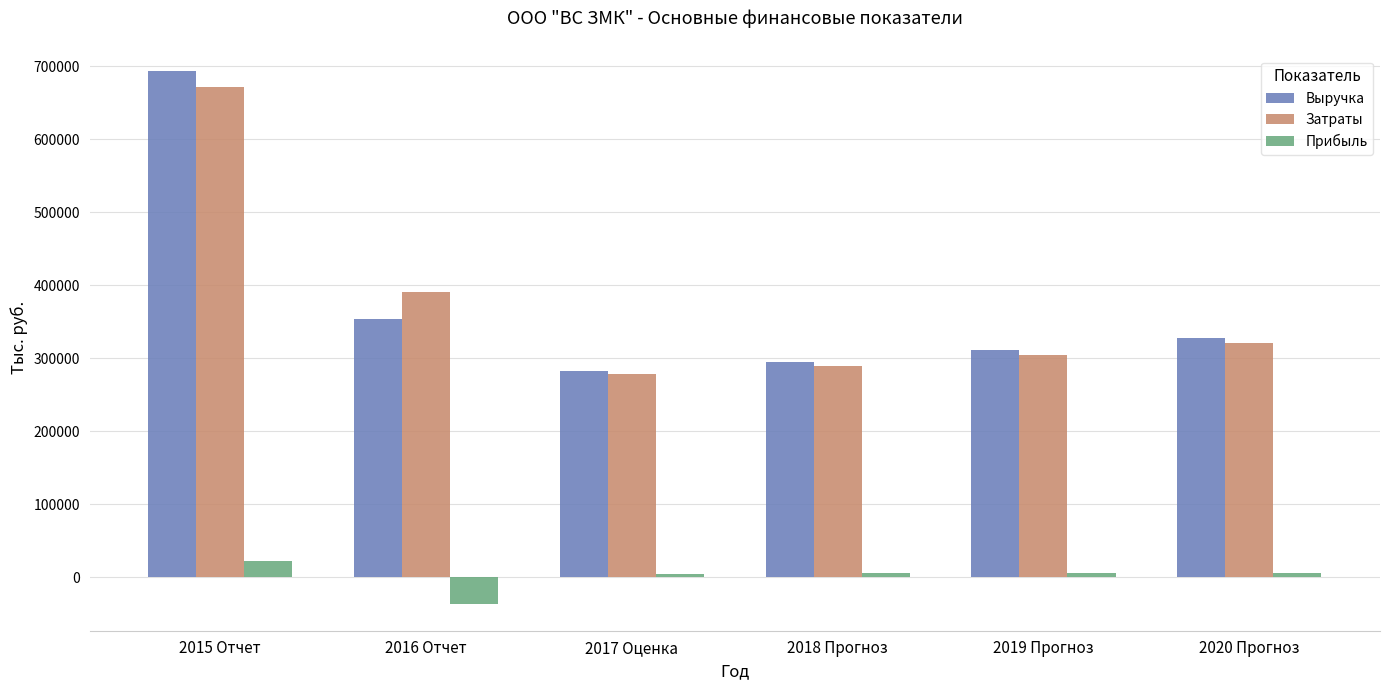

Read the Выручка value at 2020 Прогноз.

327803.4